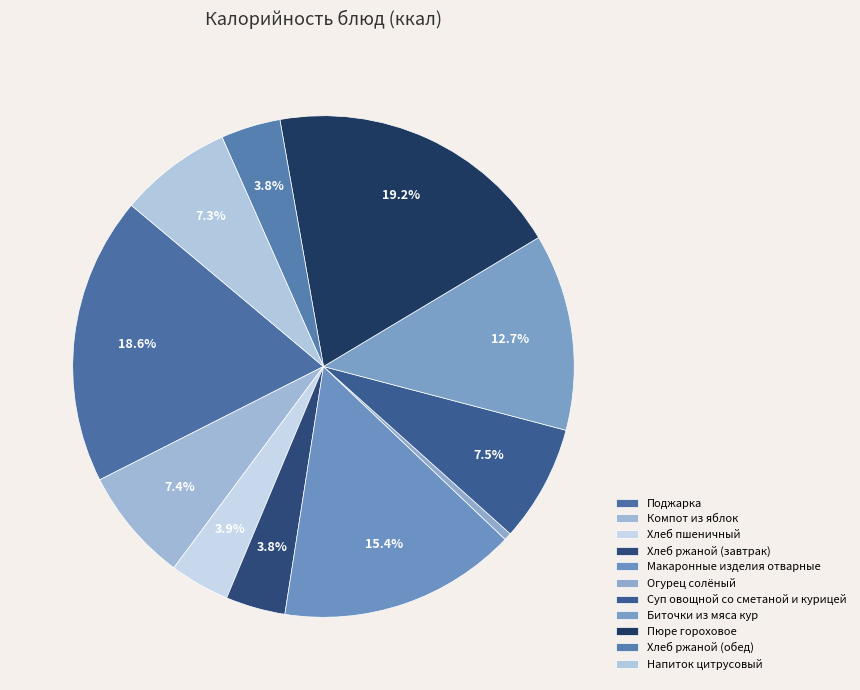

True or false: Суп овощной со сметаной и курицей accounts for 18% of the total.

False